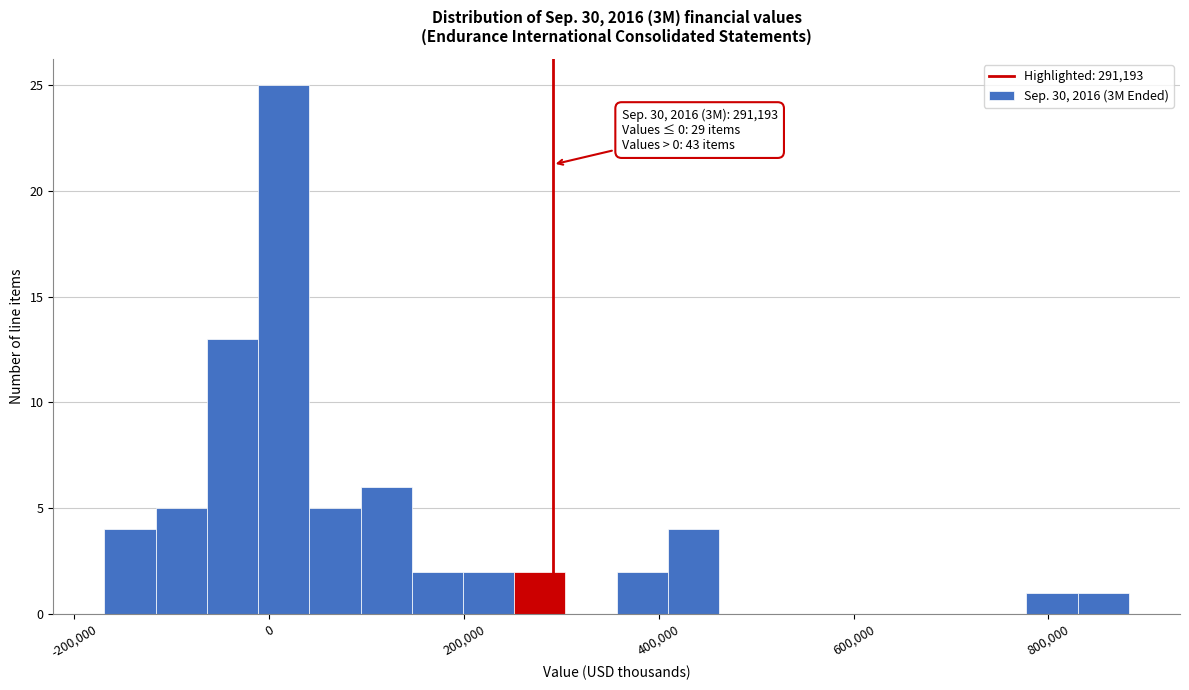

Around what value on the x-axis is the tallest bar? Give the approximate position of its centre, as read against the axis.

20000